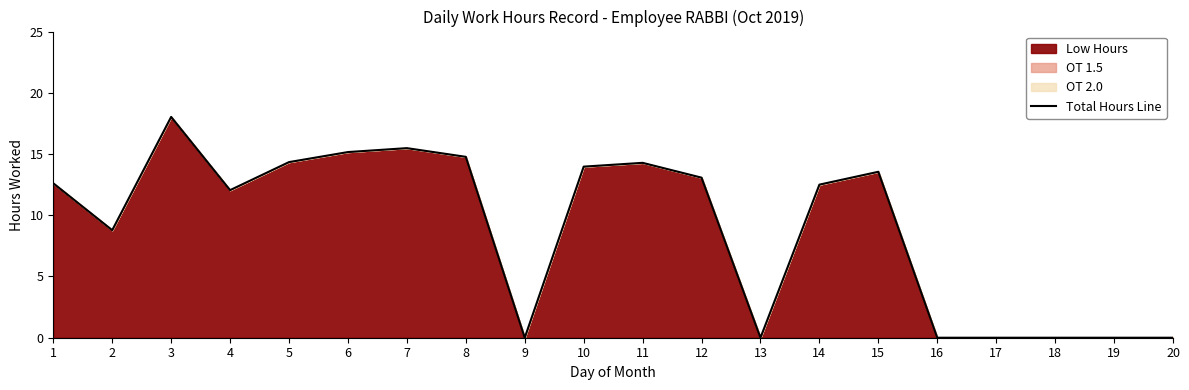

How many data points are less than 12?

8